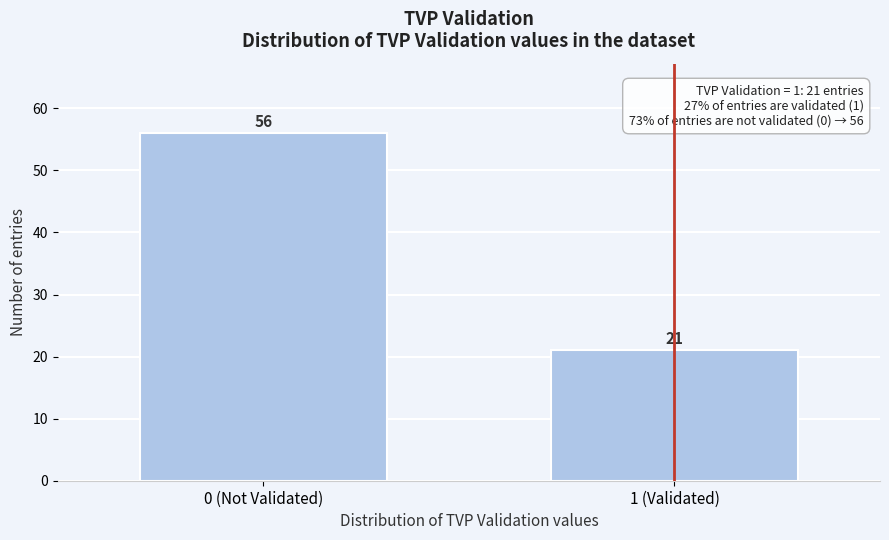

Reading right to left, transcribe all the data shown in this chart.

1 (Validated)=21	0 (Not Validated)=56